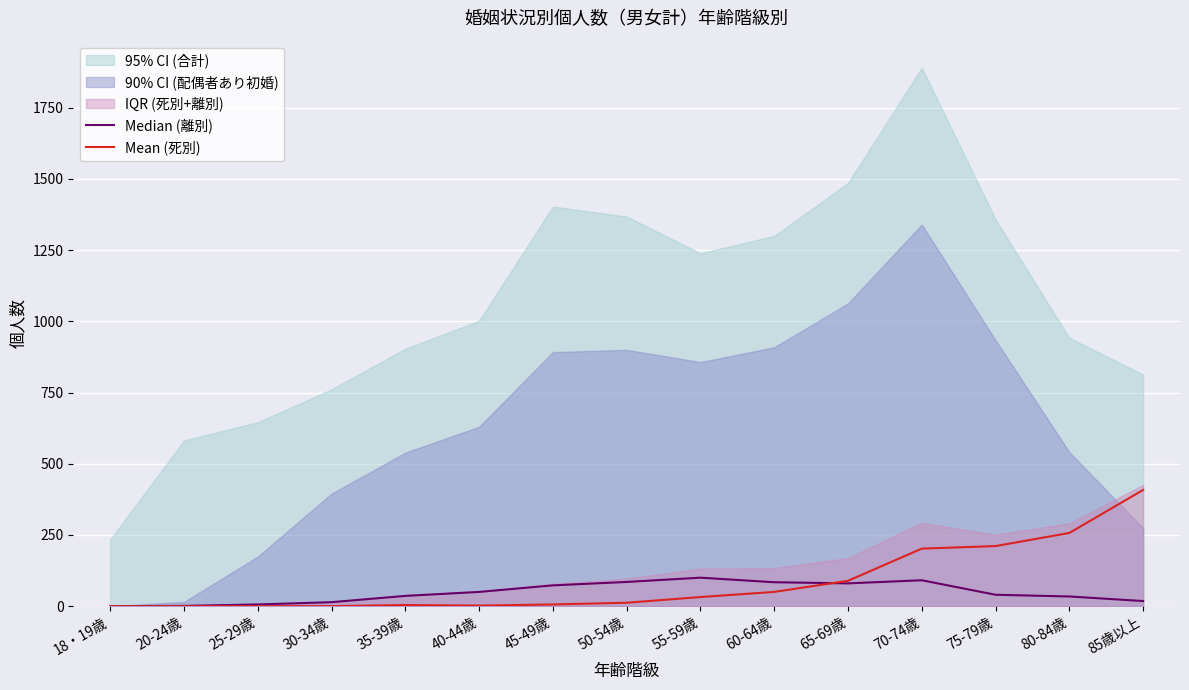

After their last crossing, which series has the higher values: Mean (死別) or Median (離別)?

Mean (死別)